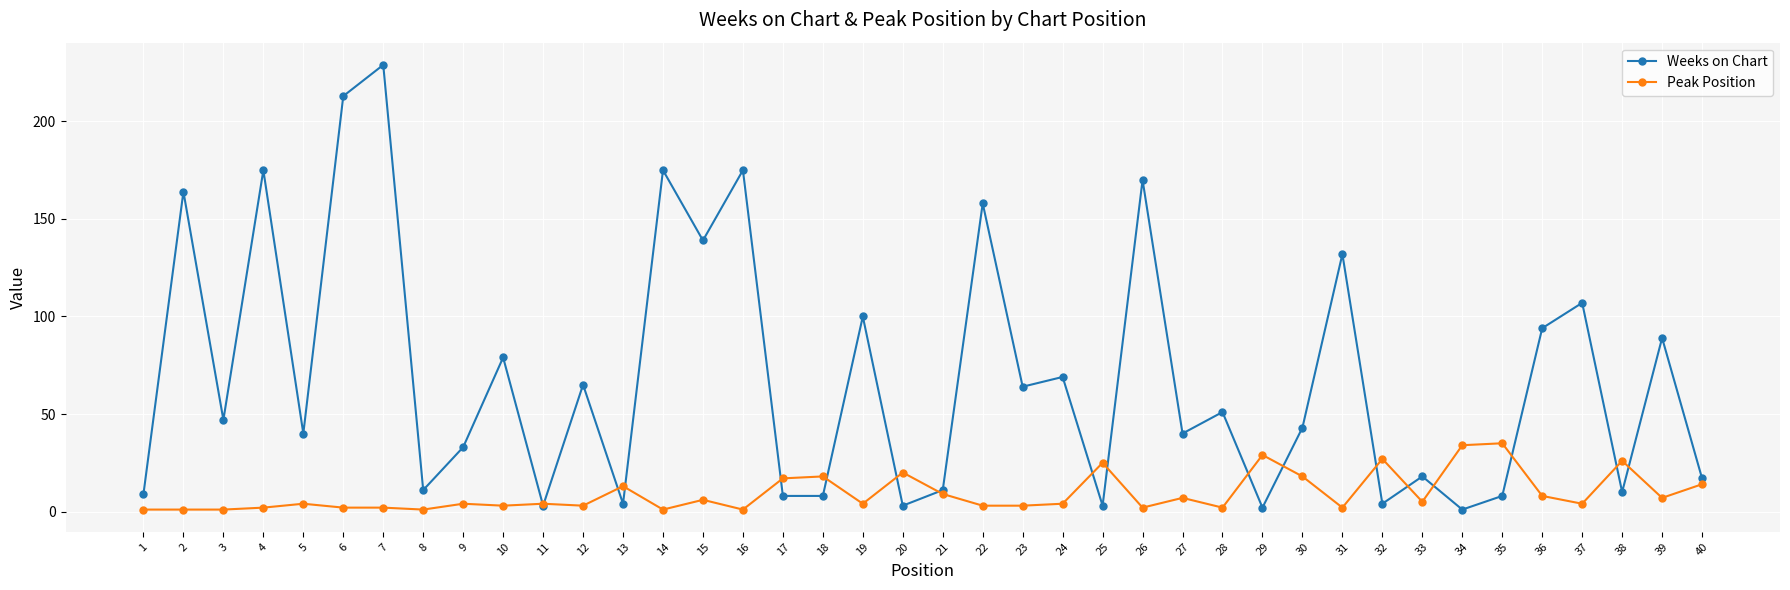

What is the value of the Weeks on Chart point at the 31st from the left?

132